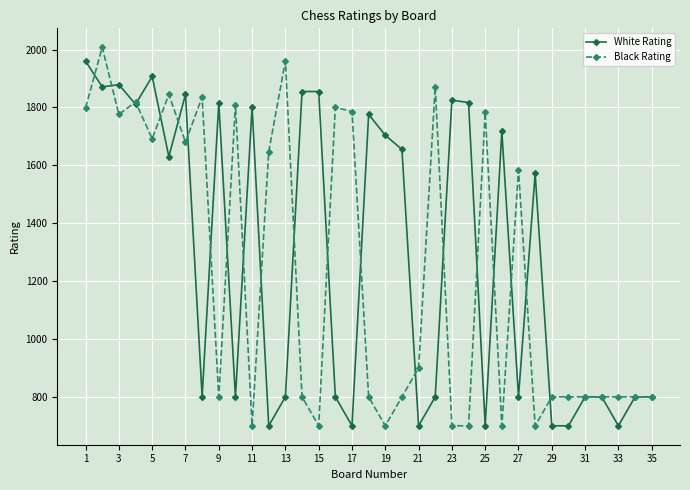

True or false: White Rating has more than 2 interior local peaks.

True